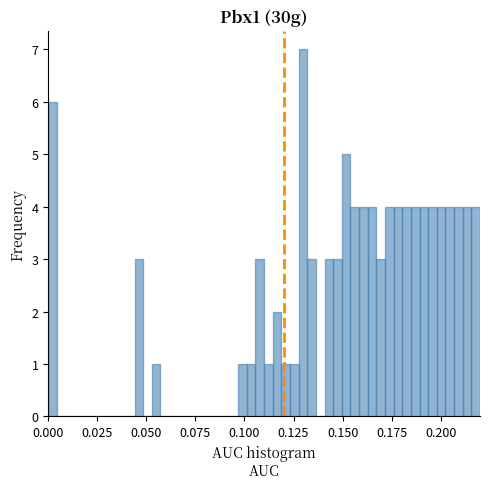

Read against the x-axis, roughly where is the centre of the tallest bar?

0.130